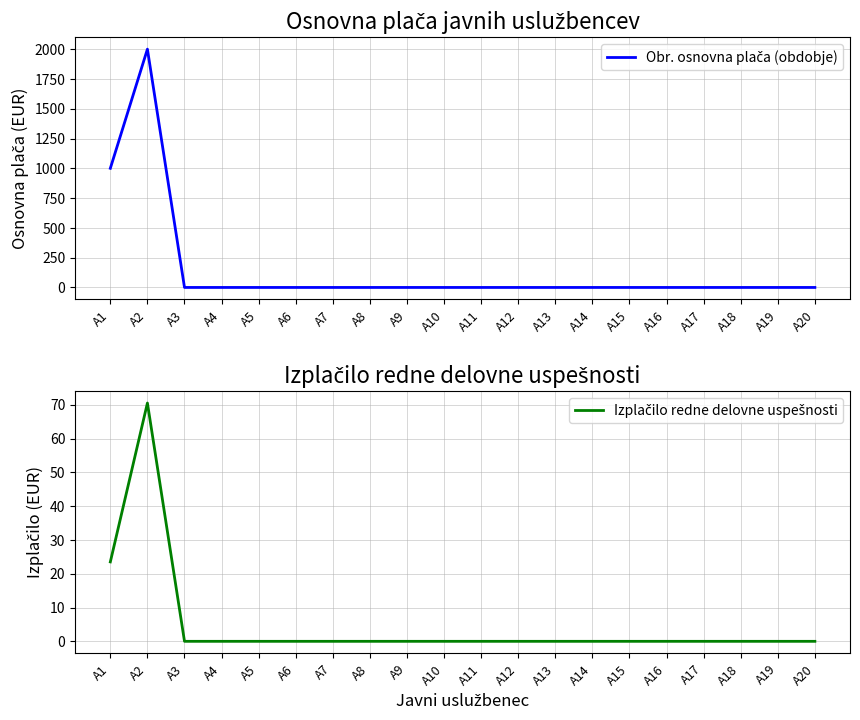

True or false: Obr. osnovna plača (obdobje) has more than 0 points higher than both neighbors.

True